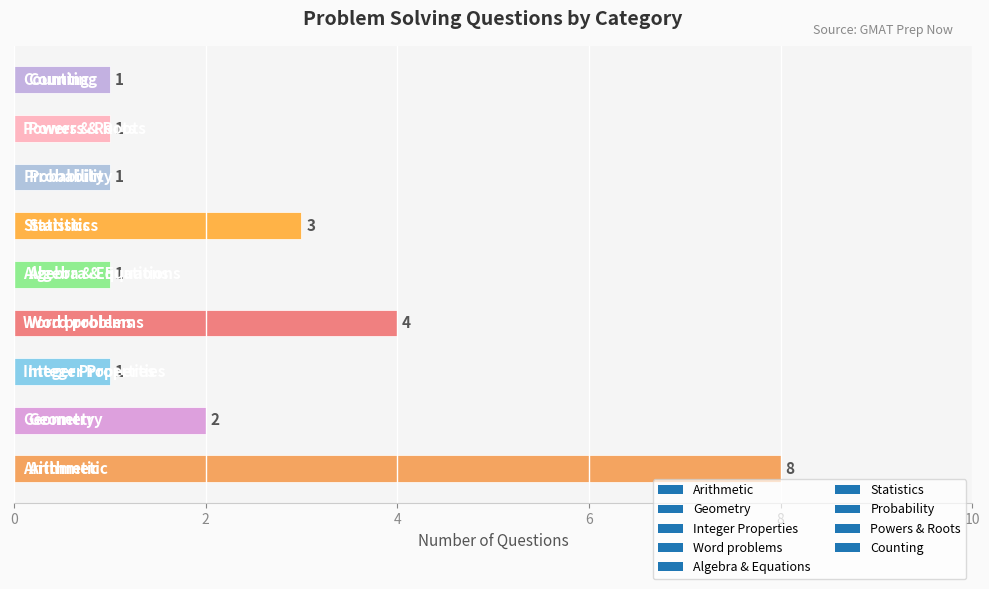

How many values are between 1 and 3?

7